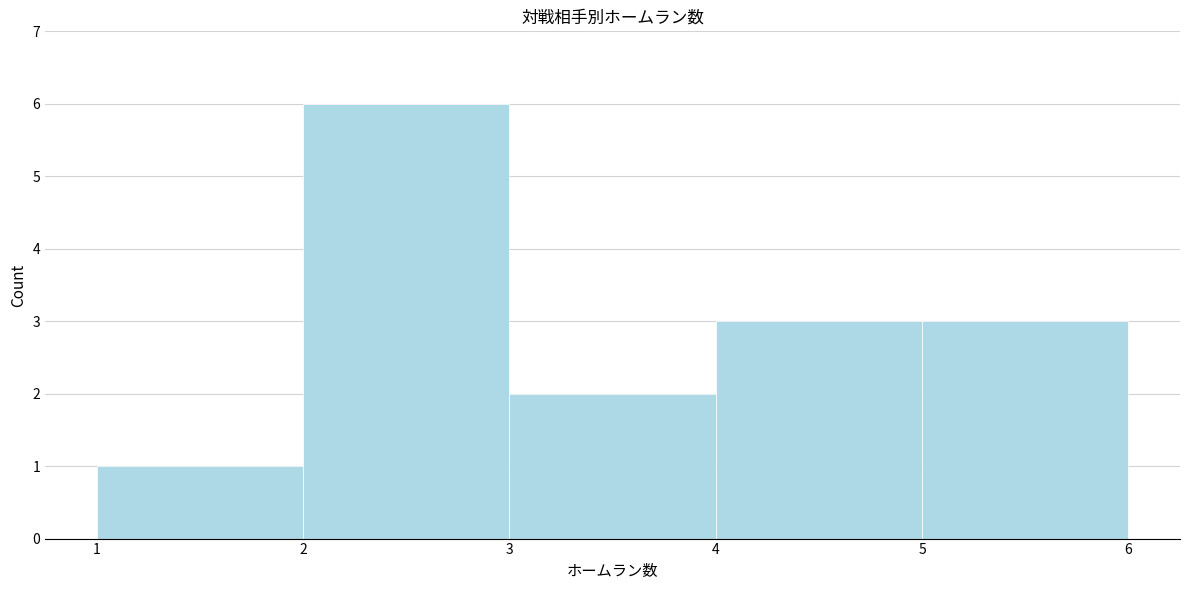

Reading left to right, list every bar in this chart as the range it spans on the x-axis followed by its height. The values are not printed on the chart, so give them approximately, as read against the axis.

1 to 2: 1
2 to 3: 6
3 to 4: 2
4 to 5: 3
5 to 6: 3